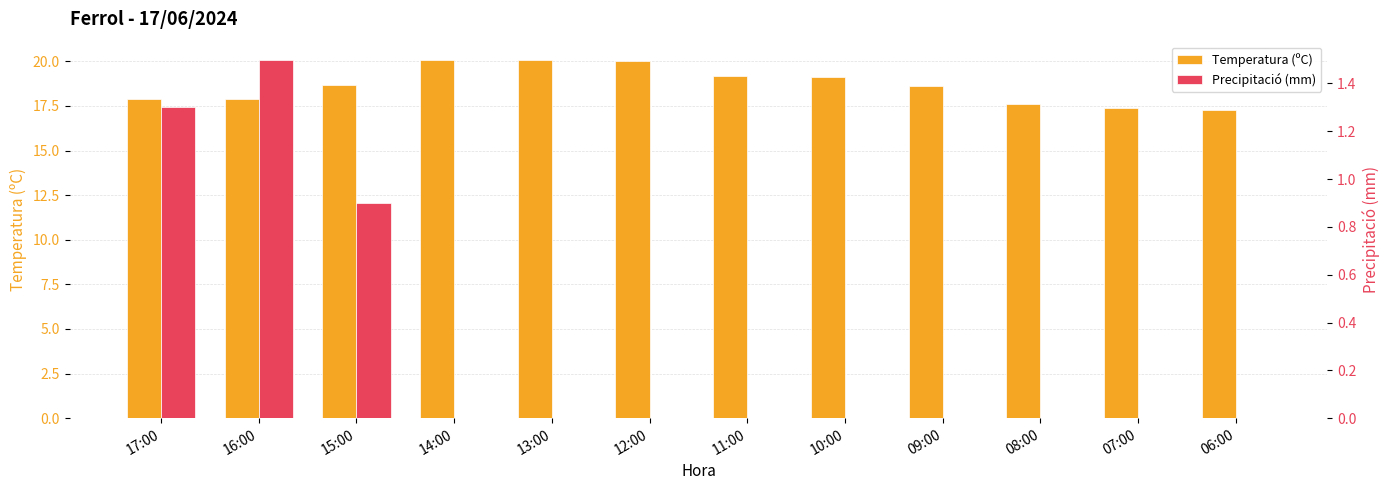

Are the bars grouped side by side (vs. stacked)?

Yes